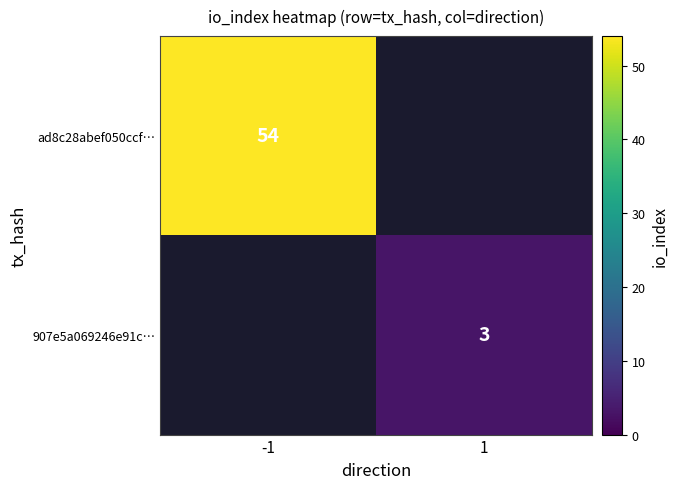

Count the number of categories in the chart.

2